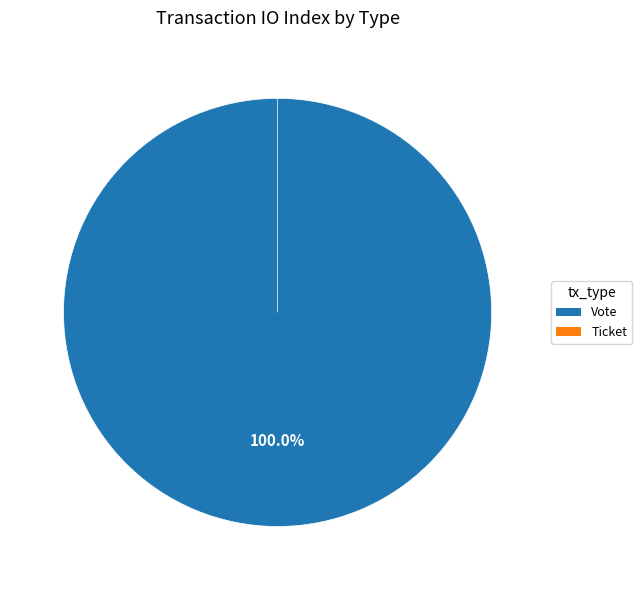

Is Vote the majority of the pie?

Yes